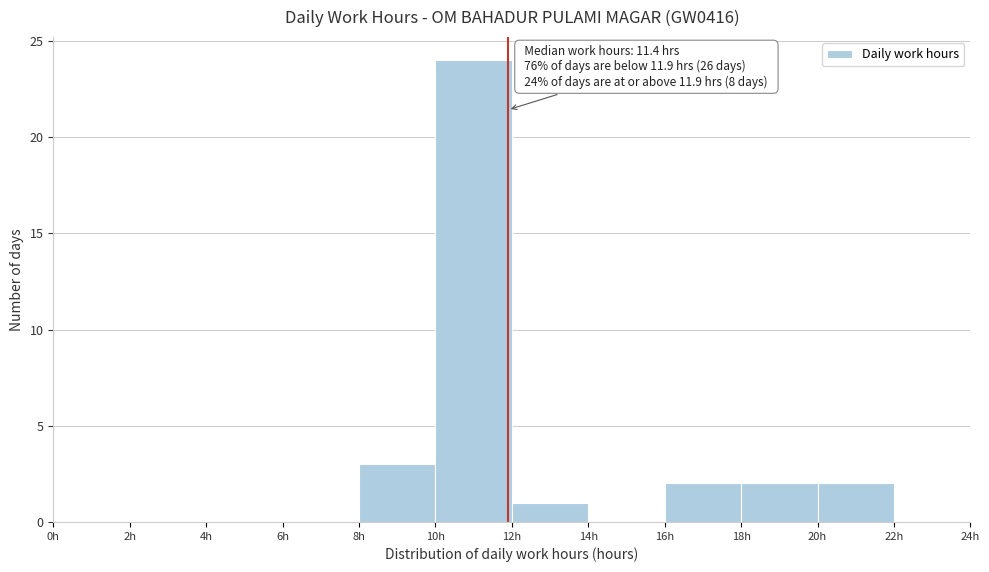

Over which range of the x-axis is the bar tallest?

10 to 12